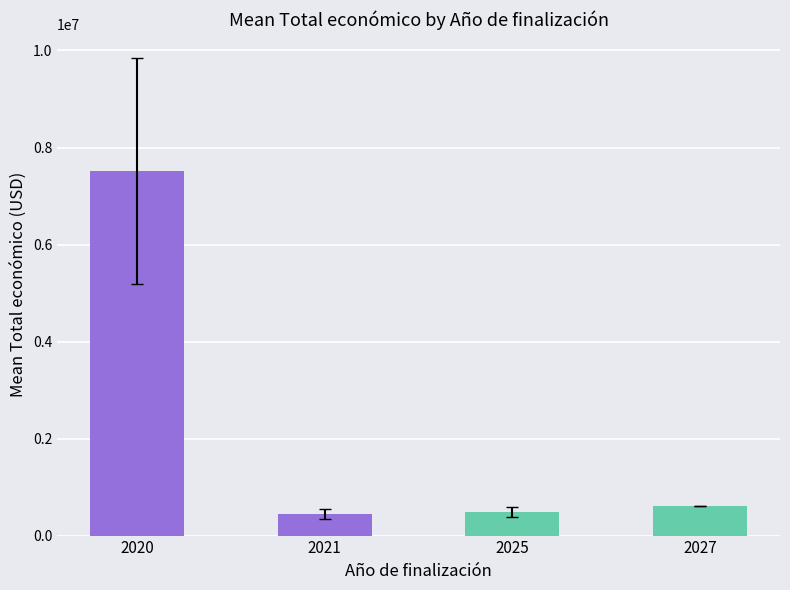

What is the value of the 4th bar from the left?

599986.0